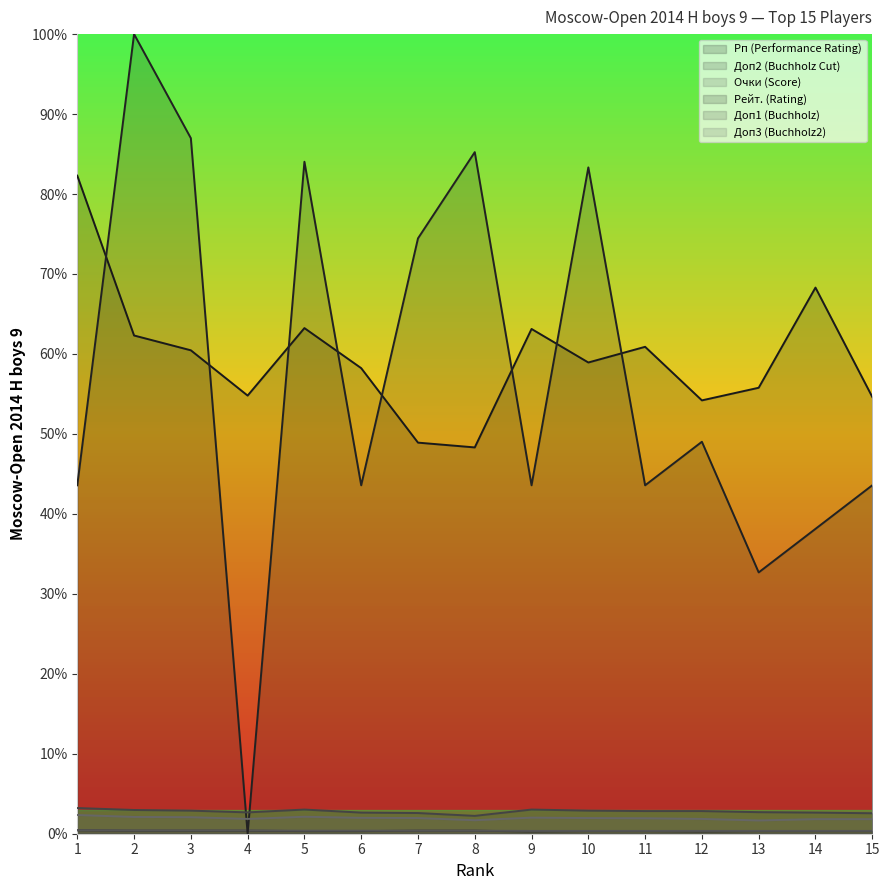

How many Доп1 (Buchholz) values are between 0 and 1?

15